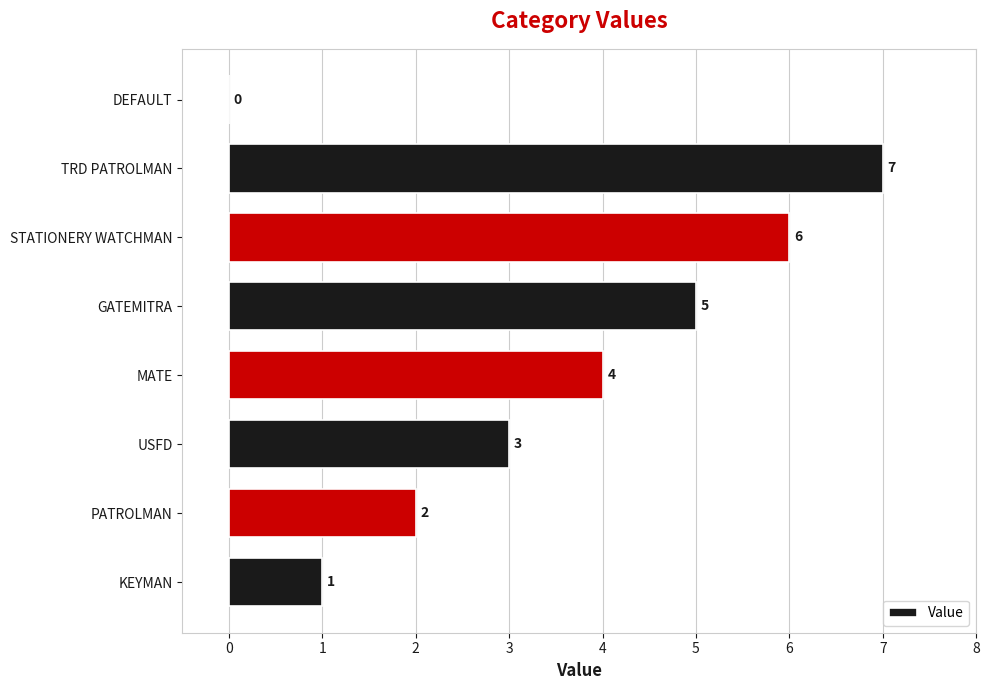

Reading top to bottom, what are all the values shown in this chart?

DEFAULT=0	TRD PATROLMAN=7	STATIONERY WATCHMAN=6	GATEMITRA=5	MATE=4	USFD=3	PATROLMAN=2	KEYMAN=1